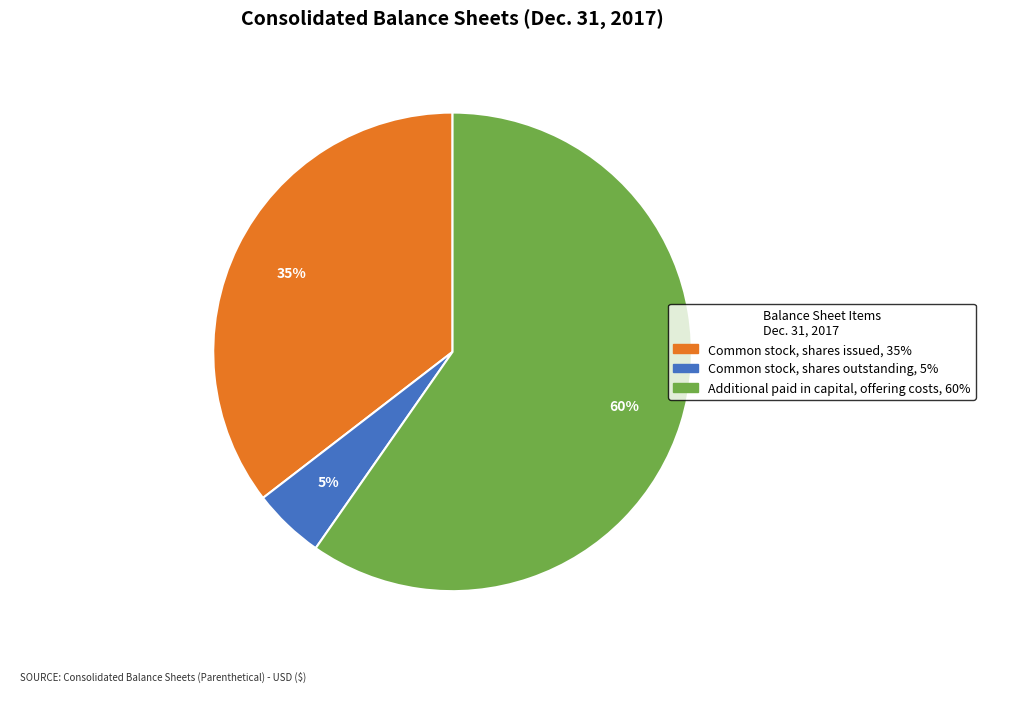

How many slices are in this pie chart?

3